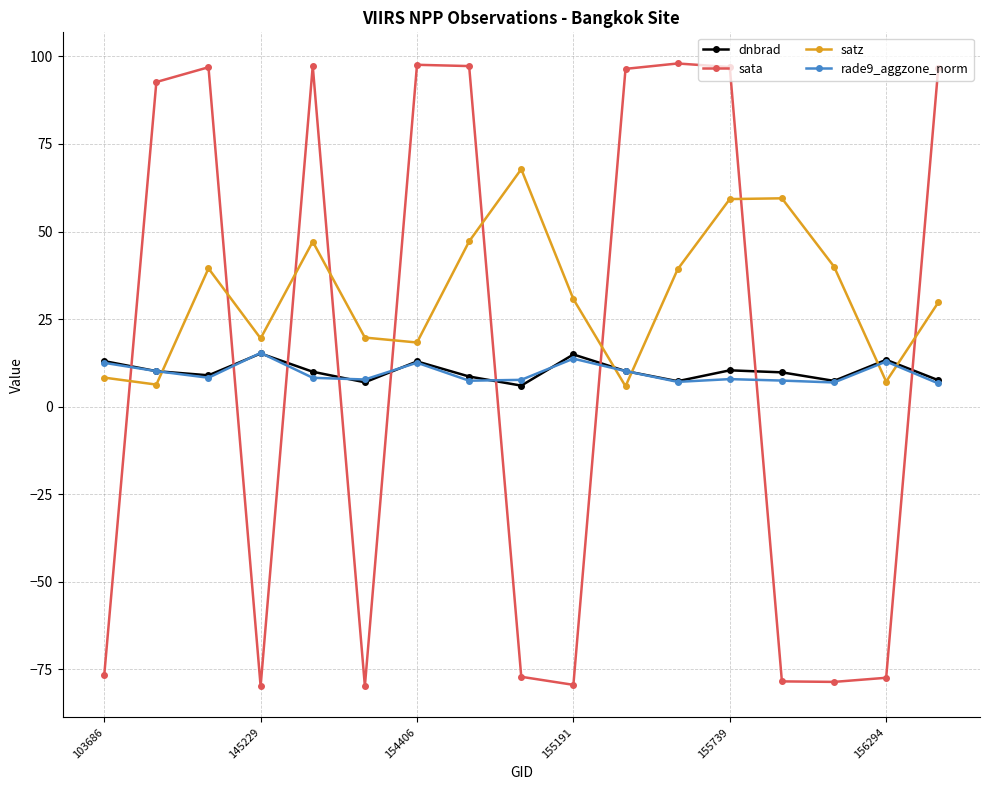

Does the chart have visible grid lines?

Yes